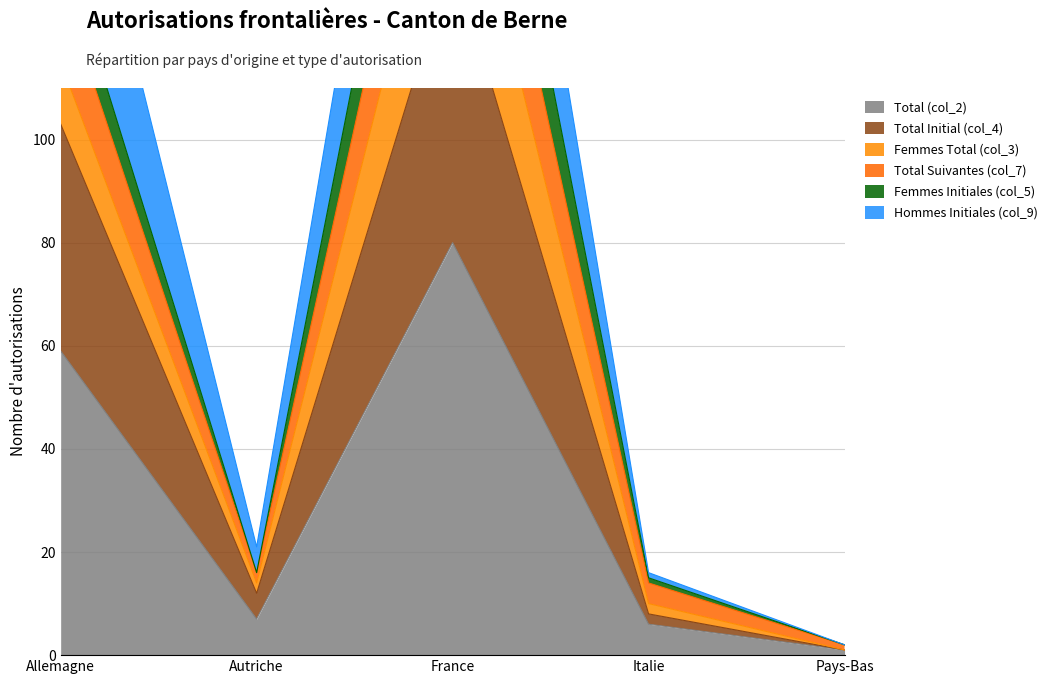

Which category has the highest value in the Total (col_2) series?

France